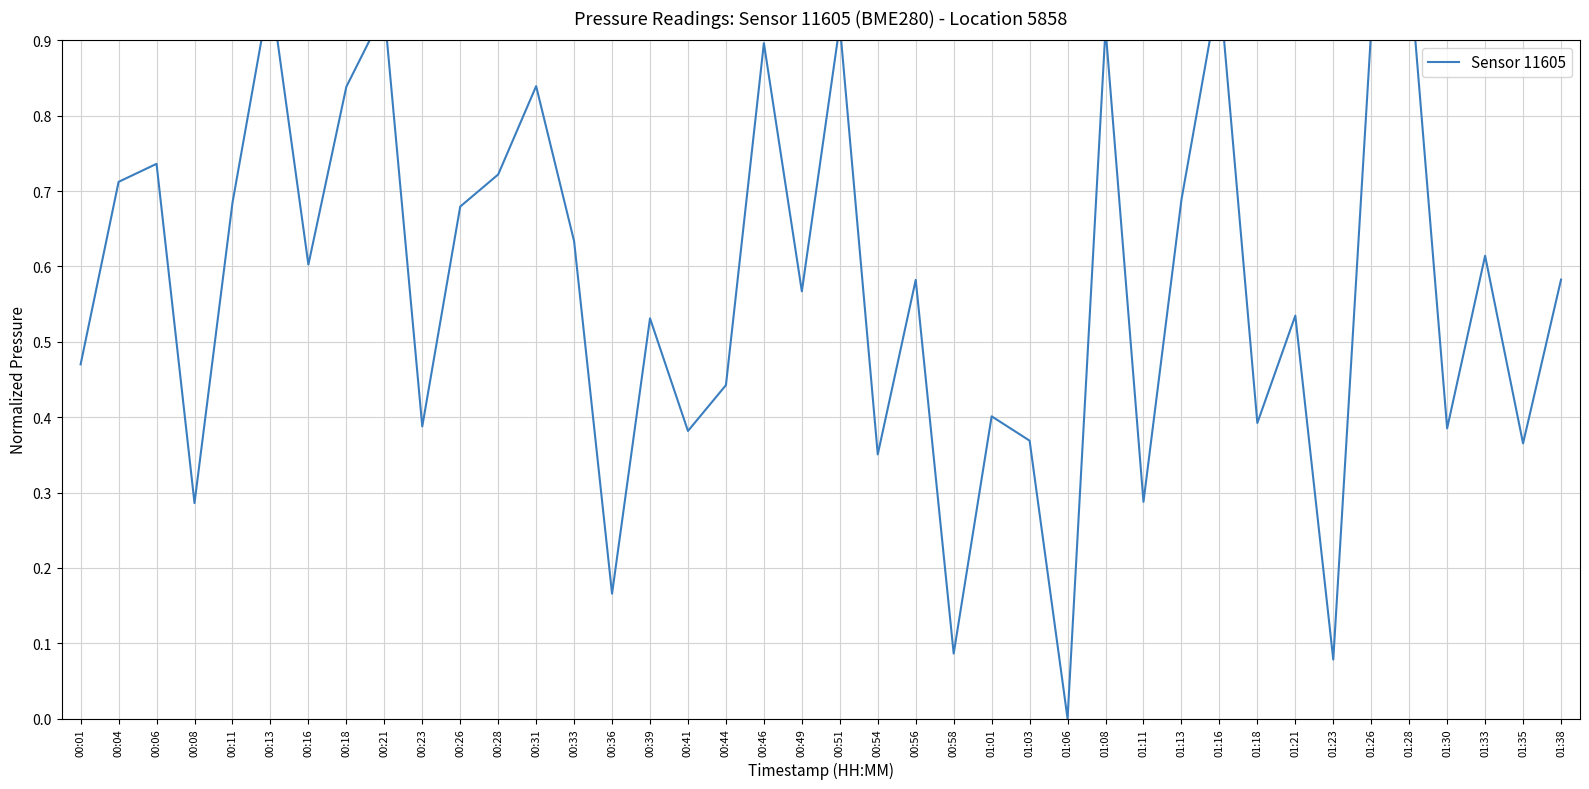

At which category does the data reach its first local peak?

00:06